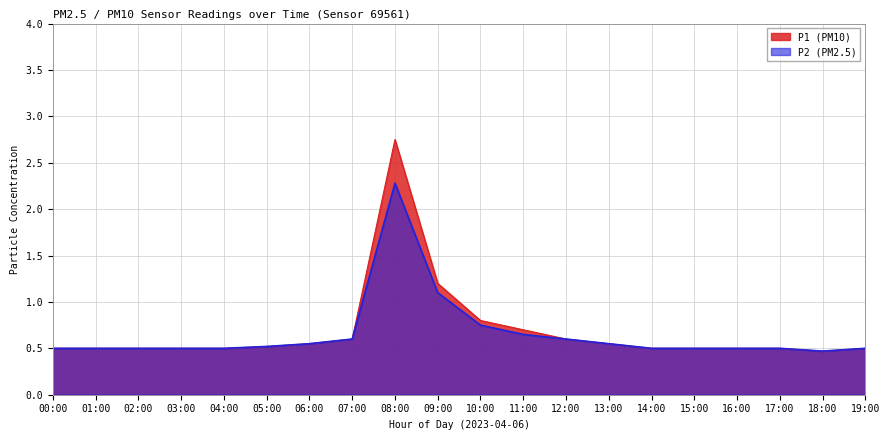

What is the difference between the P2 values at 11:00 and 16:00?

0.2